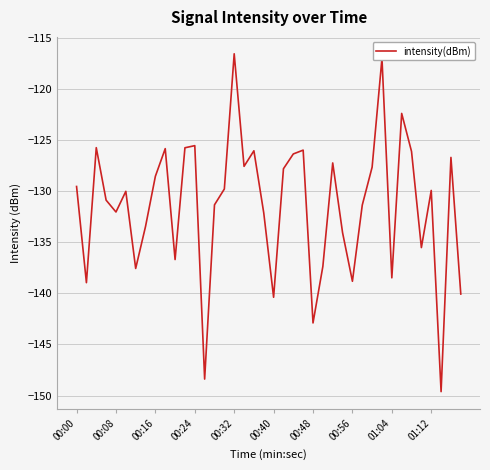

What is the difference between the maximum and minimum values?

33.0